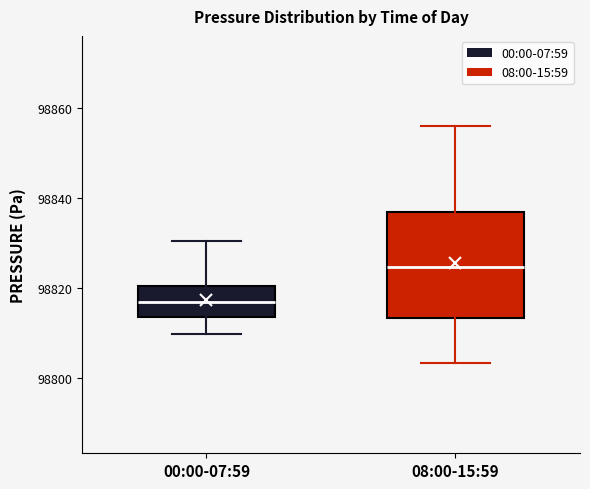

Which box is the tallest, from its lower edge to its upper edge?

08:00-15:59